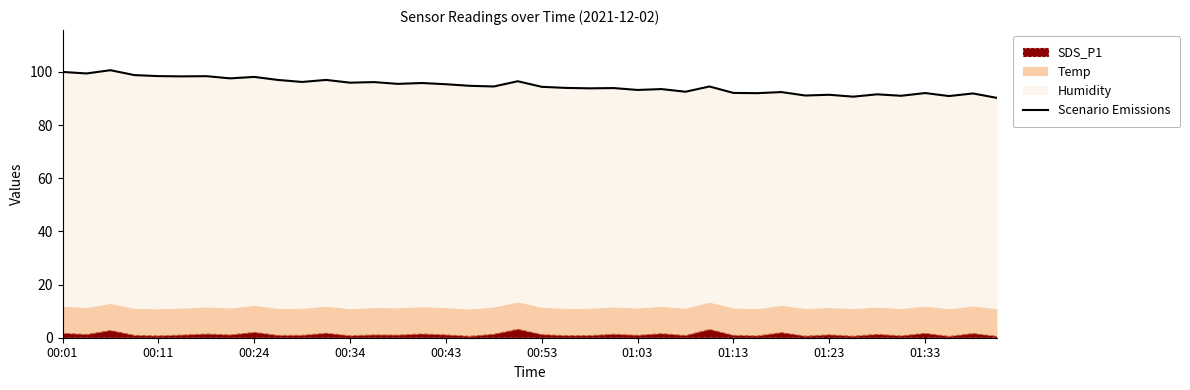

Where does the data first go above 94?

00:01